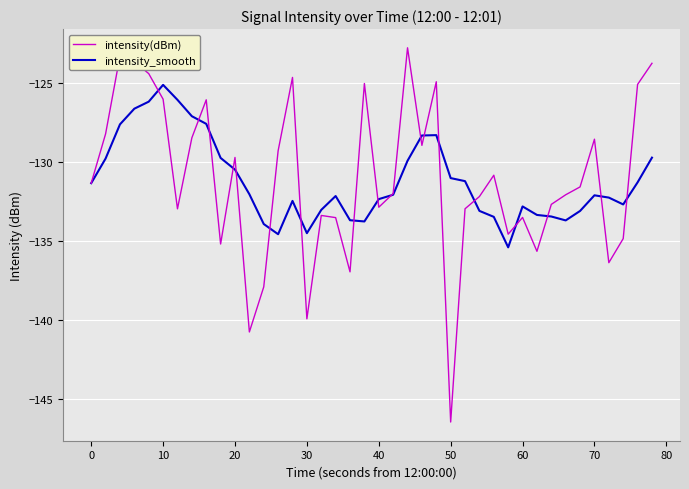

What is the minimum value shown in the chart?

-146.5